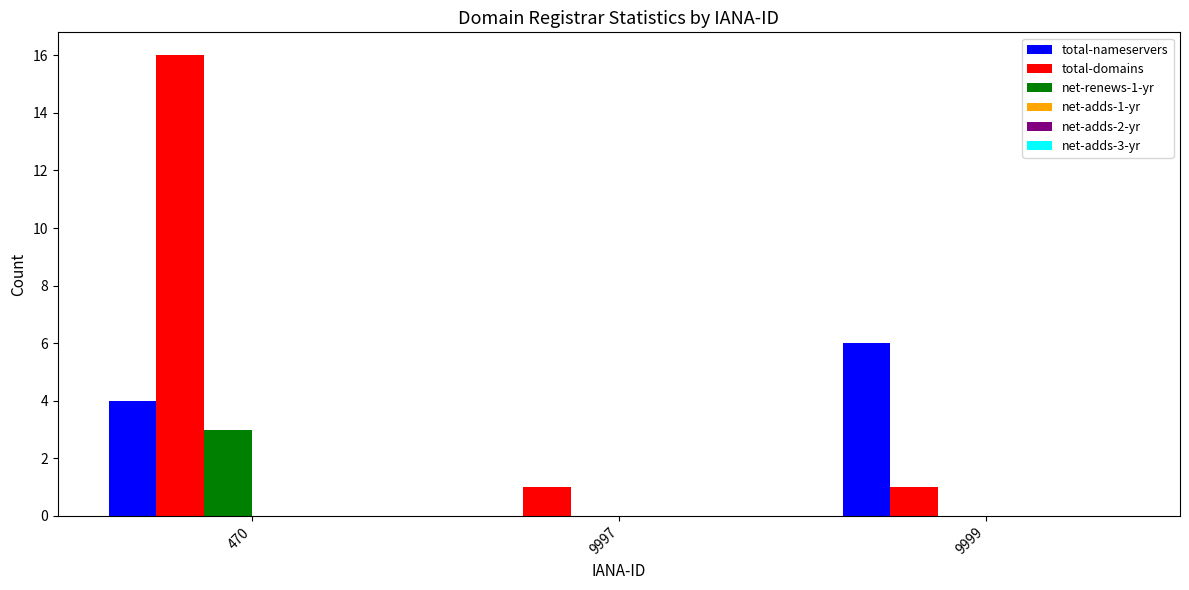

What value does the total-domains series have at 470, to the nearest 10?

20